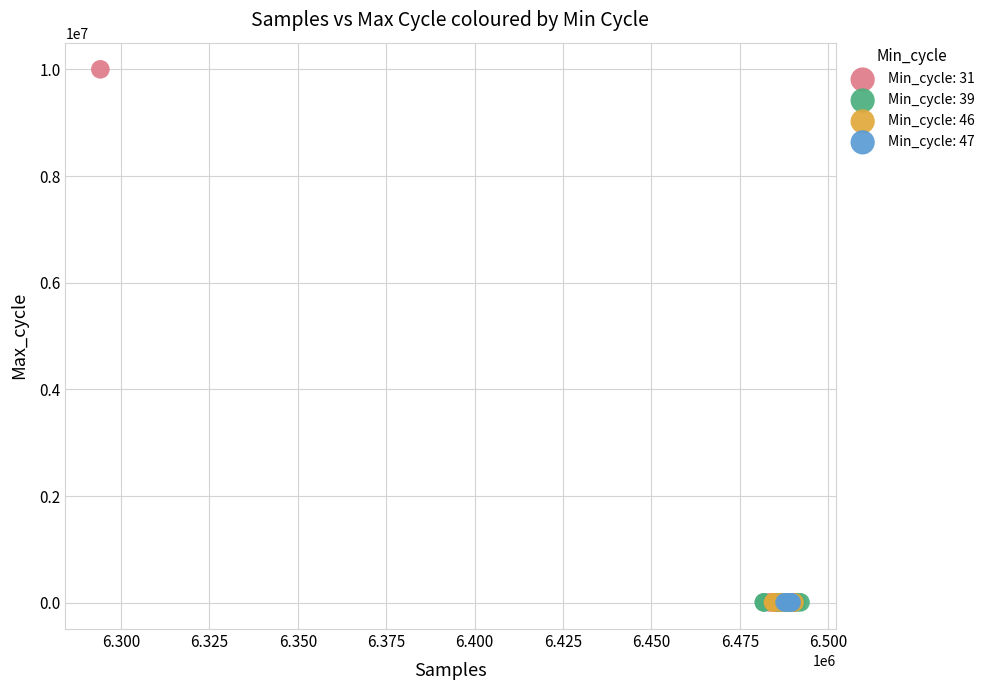

What are all the series names shown in the legend?

Min_cycle: 31, Min_cycle: 39, Min_cycle: 46, Min_cycle: 47